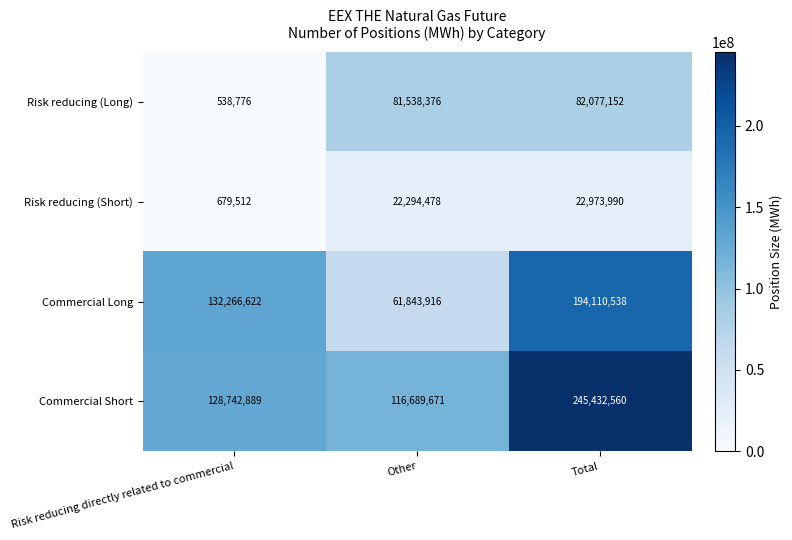

True or false: Commercial Short has a value of 83807472 at Risk reducing directly related to commercial.

False